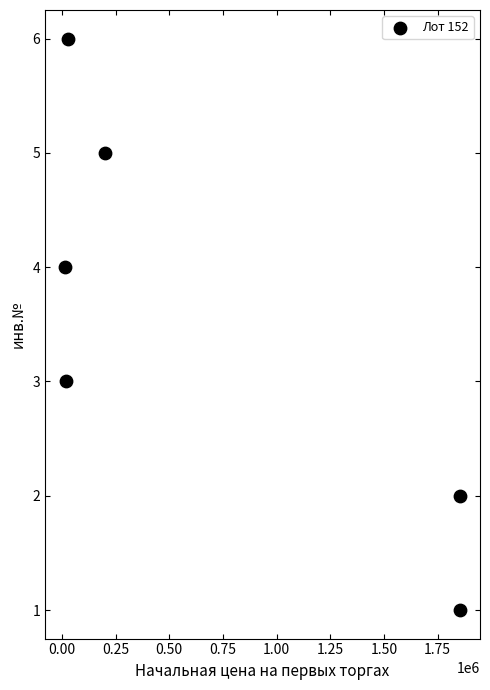

What is the range of Y values (max minus min)?

5